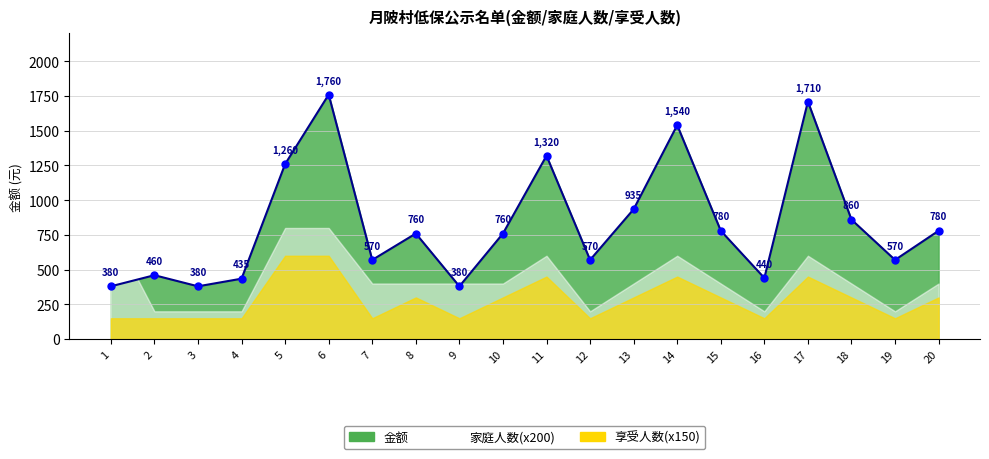

How many data points in 享受人数 are less than 2?

9